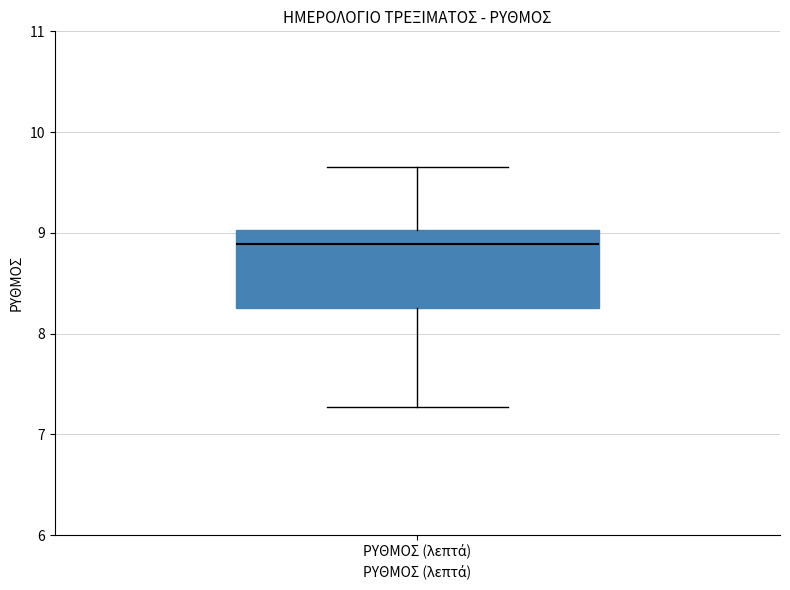

Transcribe this box plot: give where the median line is, the range the box spans, and where the two whiskers end, as read against the y-axis. The values are not printed on the chart, so give them approximately, as read against the axis.

median 8.9, box 8.3 to 9.0, whiskers 7.3 to 9.7